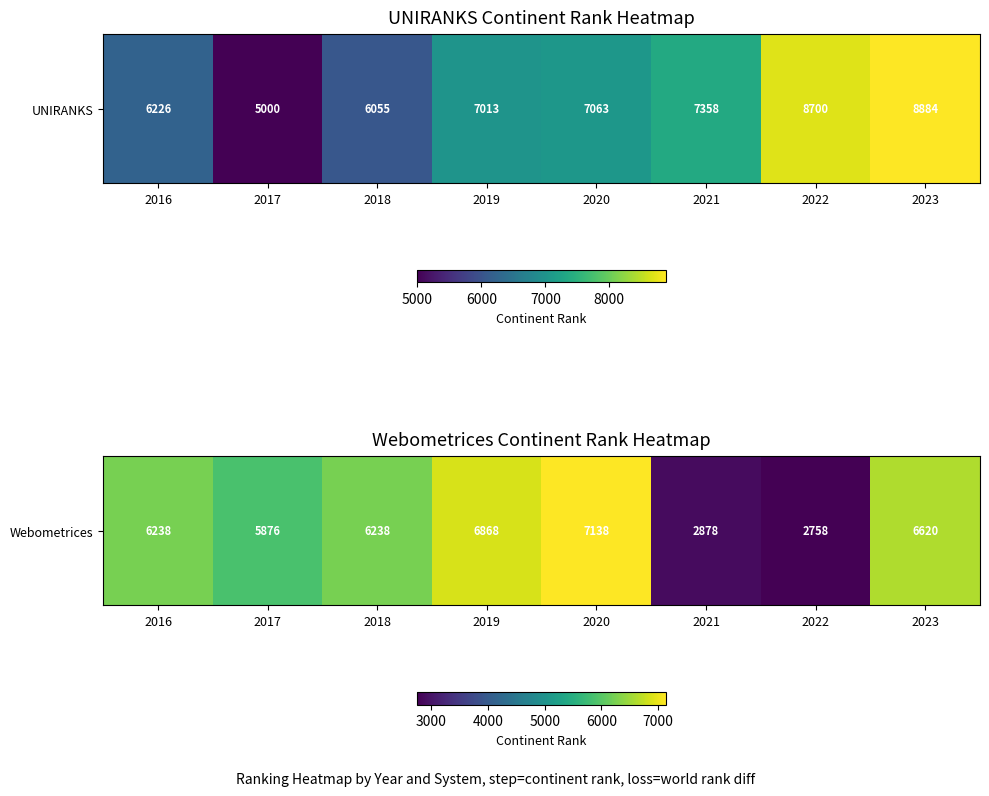

True or false: the data shows 1706 at 2016.

False